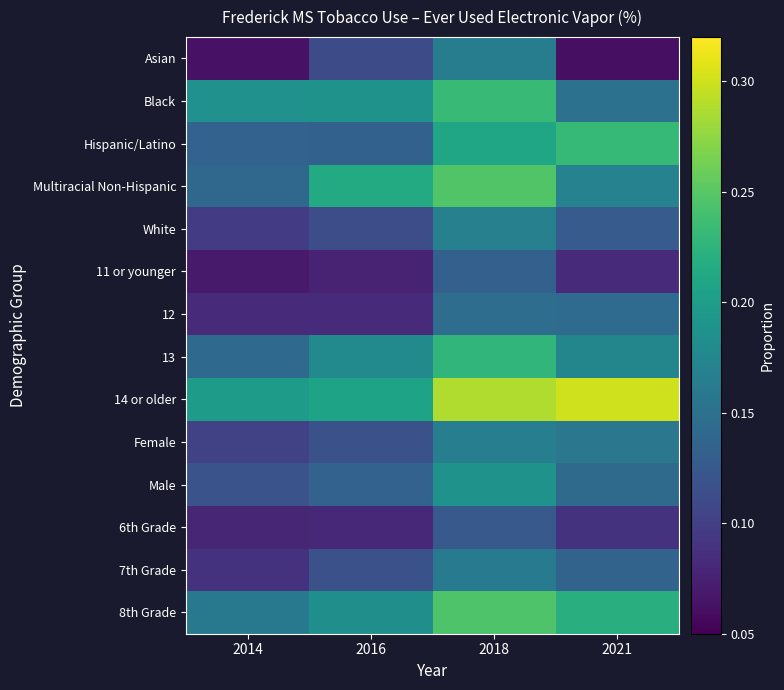

Reading left to right, extract all data points from this chart.

Asian: 2014=0.1	2016=0.1	2018=0.2	2021=0.1
Black: 2014=0.2	2016=0.2	2018=0.2	2021=0.2
Hispanic/Latino: 2014=0.1	2016=0.1	2018=0.2	2021=0.2
Multiracial Non-Hispanic: 2014=0.1	2016=0.2	2018=0.2	2021=0.2
White: 2014=0.1	2016=0.1	2018=0.2	2021=0.1
11 or younger: 2014=0.1	2016=0.1	2018=0.1	2021=0.1
12: 2014=0.1	2016=0.1	2018=0.1	2021=0.1
13: 2014=0.1	2016=0.2	2018=0.2	2021=0.2
14 or older: 2014=0.2	2016=0.2	2018=0.3	2021=0.3
Female: 2014=0.1	2016=0.1	2018=0.2	2021=0.2
Male: 2014=0.1	2016=0.1	2018=0.2	2021=0.1
6th Grade: 2014=0.1	2016=0.1	2018=0.1	2021=0.1
7th Grade: 2014=0.1	2016=0.1	2018=0.2	2021=0.1
8th Grade: 2014=0.2	2016=0.2	2018=0.2	2021=0.2